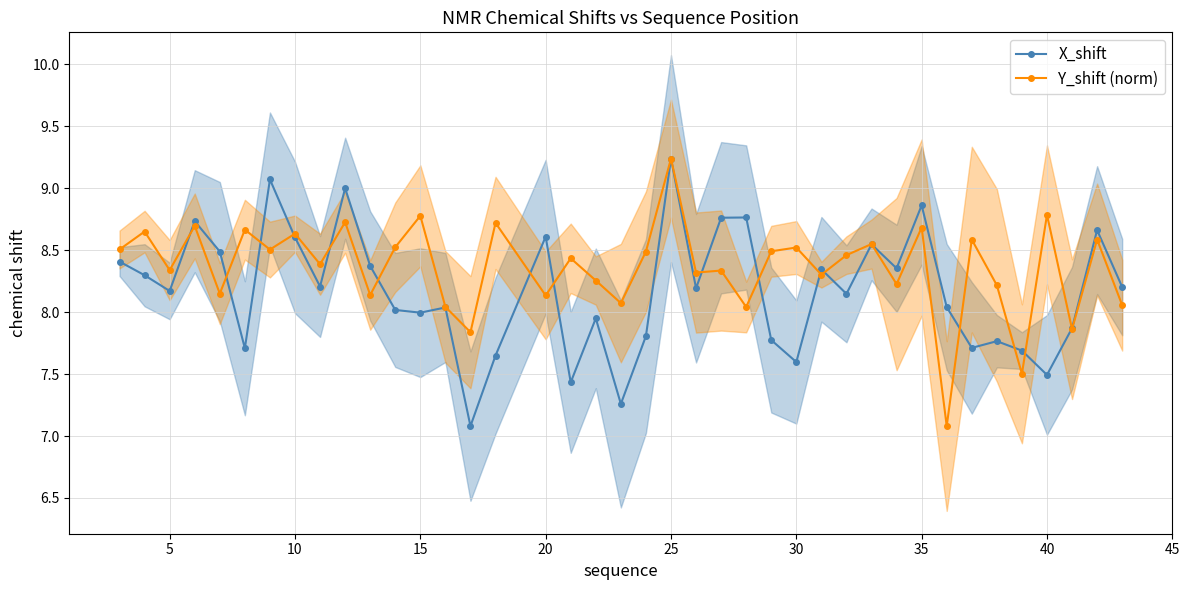

Does the chart have visible grid lines?

Yes